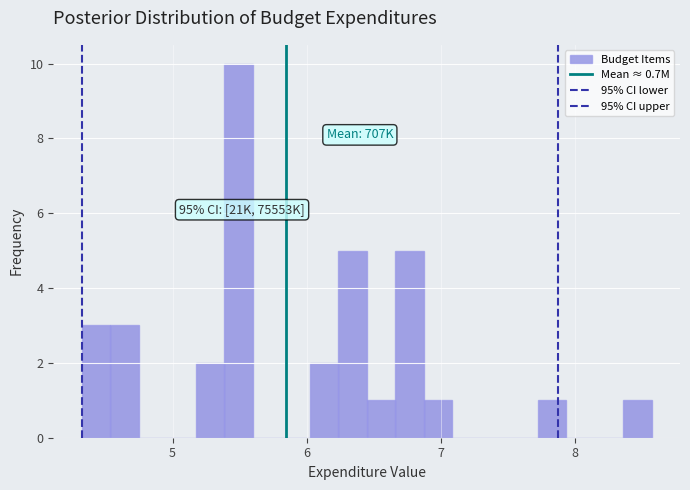

Read against the x-axis, roughly where is the centre of the tallest bar?

5.5